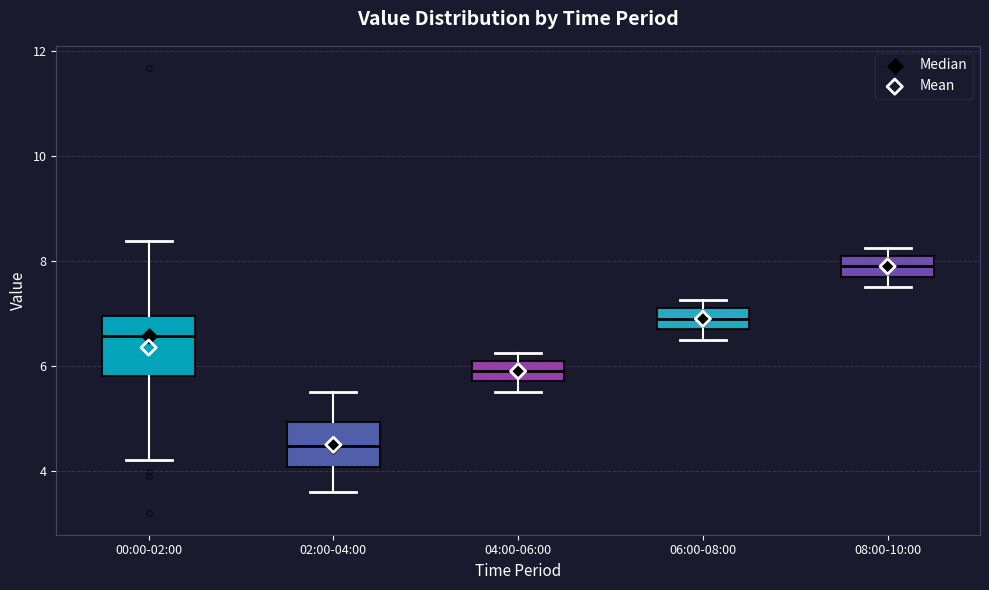

Where is the upper edge of the box for 02:00-04:00 on the y-axis? The values are not printed on the chart, so give them approximately, as read against the axis.

5.0